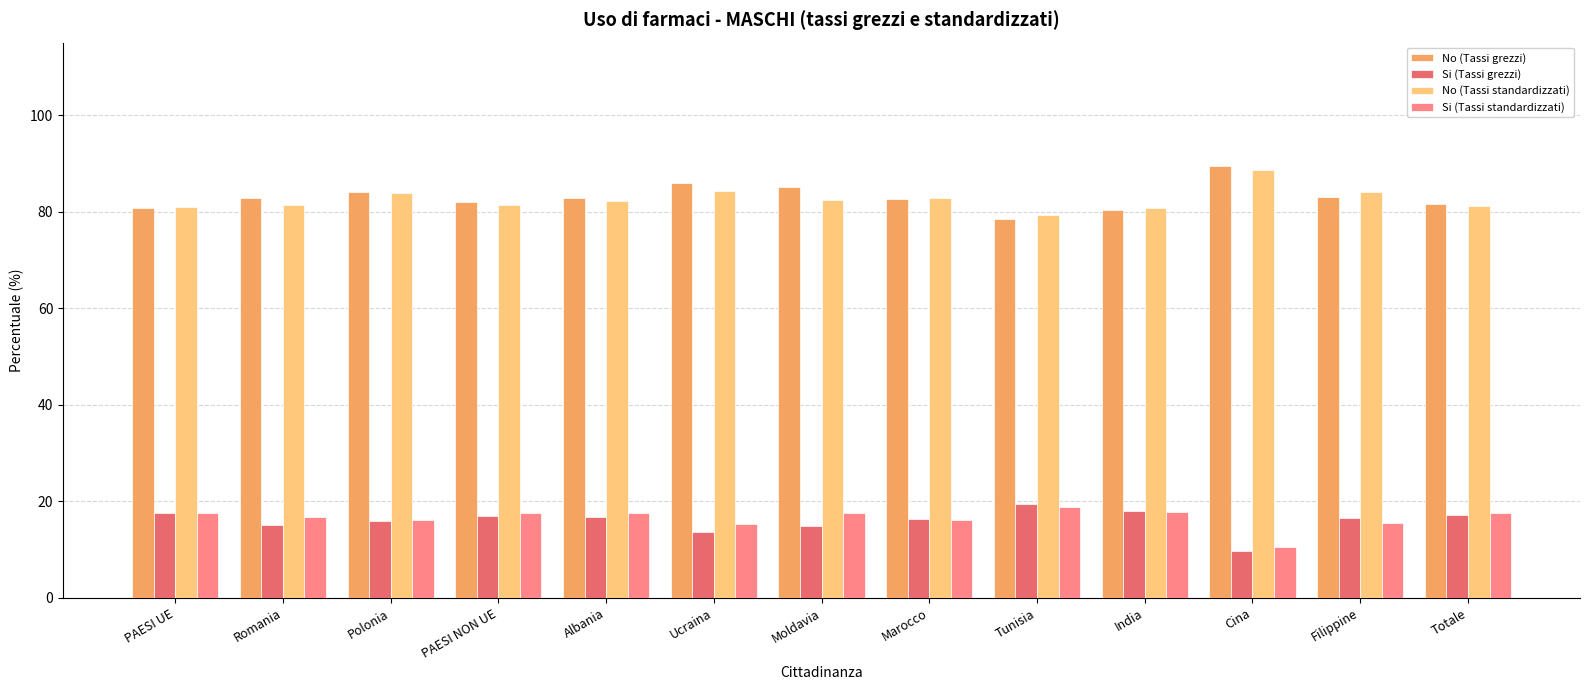

The No (Tassi standardizzati) series shows 127.2 at Polonia. True or false?

False